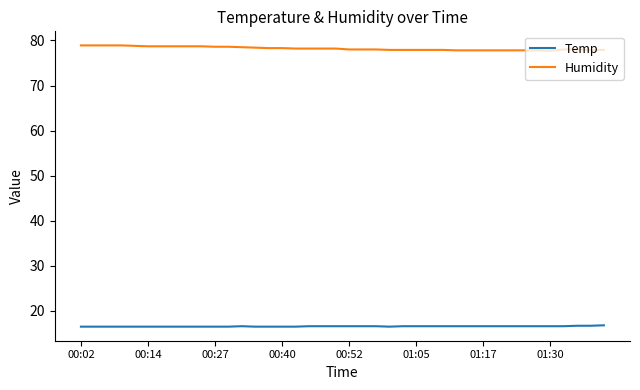

What is the maximum value for Humidity?

78.9